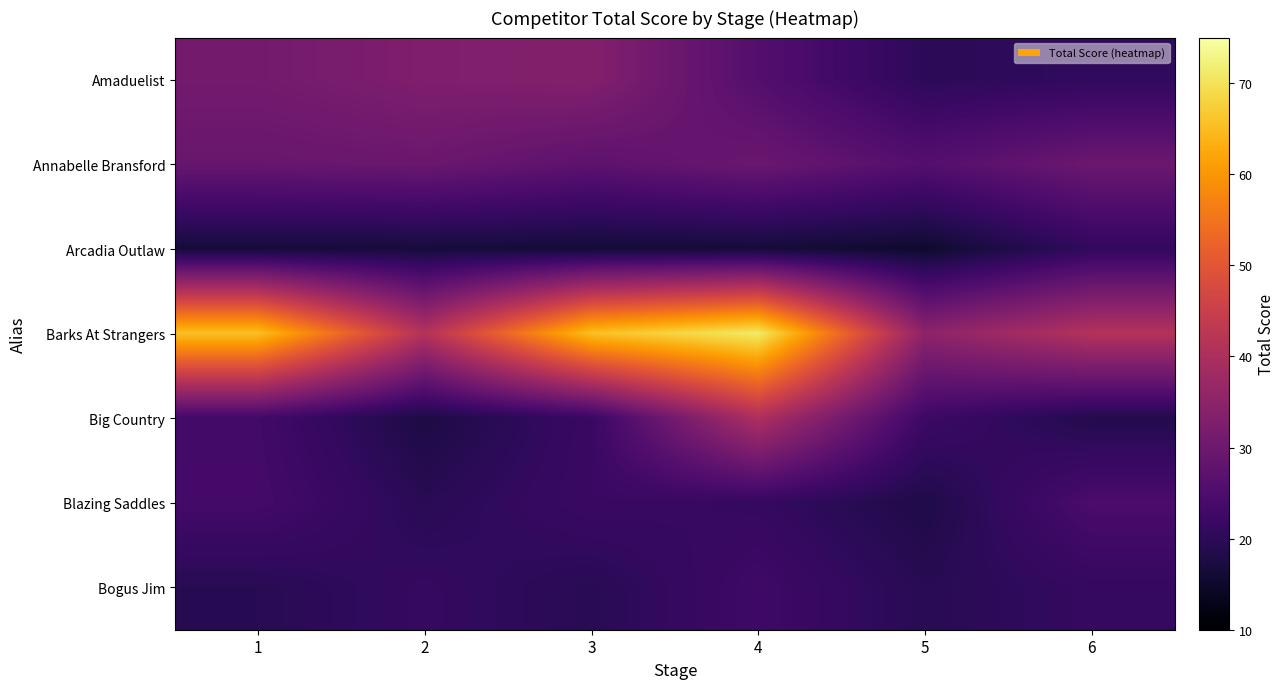

Reading left to right, what are all the values shown in this chart?

Amaduelist: 1=31.0	2=32.7	3=33.4	4=25.9	5=20.0	6=20.6
Annabelle Bransford: 1=29.0	2=29.5	3=27.4	4=29.4	5=26.0	6=29.7
Arcadia Outlaw: 1=16.5	2=16.7	3=16.2	4=16.4	5=15.3	6=20.7
Barks At Strangers: 1=65.5	2=41.2	3=65.5	4=71.2	5=35.0	6=41.2
Big Country: 1=23.3	2=17.6	3=21.8	4=40.3	5=22.4	6=18.7
Blazing Saddles: 1=23.6	2=19.6	3=21.9	4=21.2	5=18.0	6=24.5
Bogus Jim: 1=19.4	2=21.1	3=19.5	4=22.6	5=19.4	6=21.1